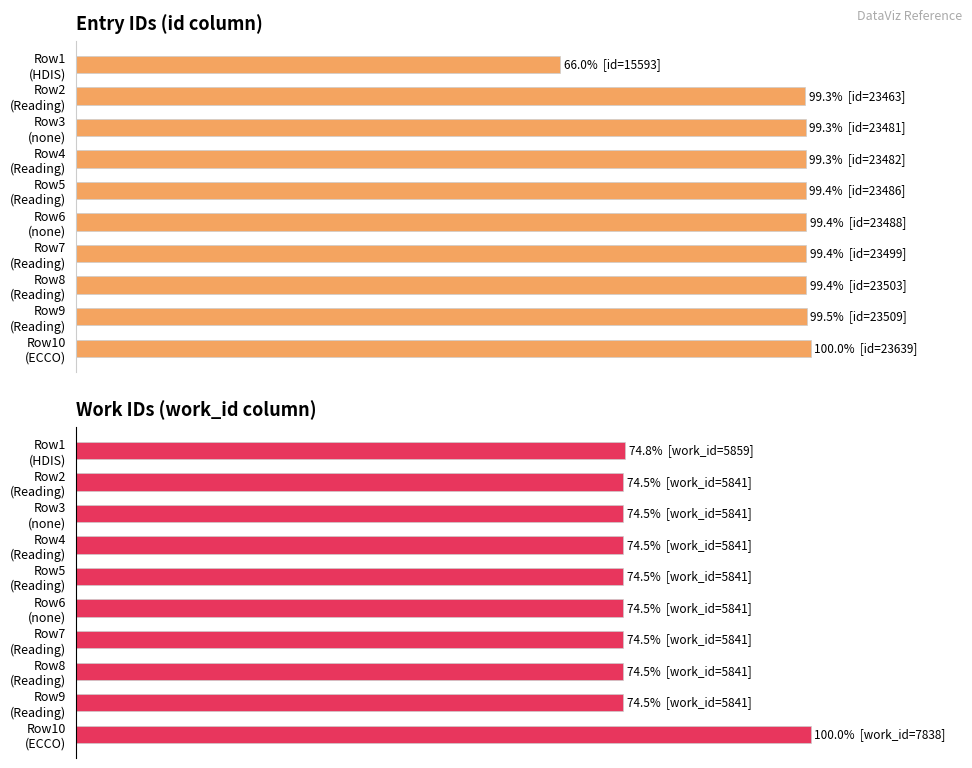

Reading left to right, transcribe all the data shown in this chart.

id: 66.0	99.3	99.3	99.3	99.4	99.4	99.4	99.4	99.5	100.0
work_id: 74.8	74.5	74.5	74.5	74.5	74.5	74.5	74.5	74.5	100.0